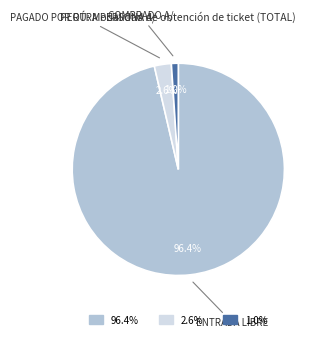

Does any single category account for the majority?

Yes